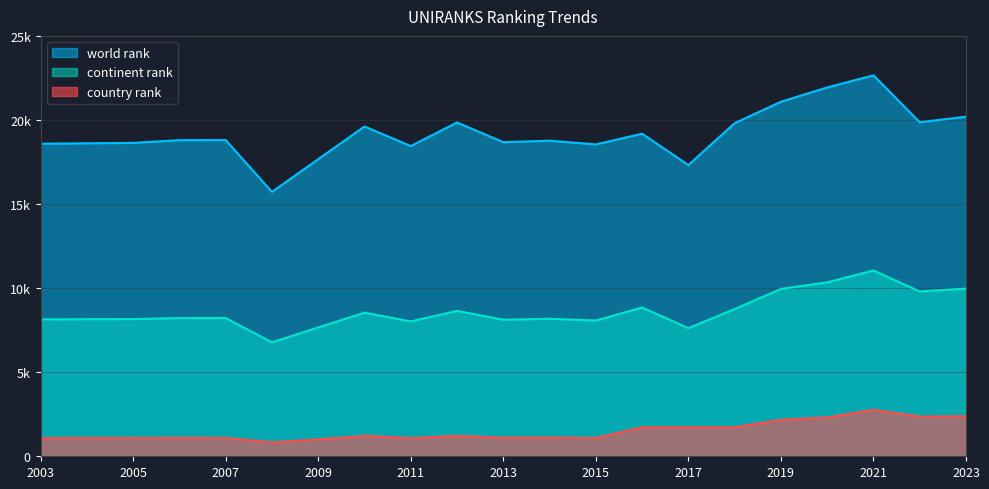

Rank the categories by country rank value from lowest to highest.

2008, 2009, 2003, 2011, 2015, 2005, 2007, 2006, 2013, 2014, 2010, 2012, 2018, 2016, 2017, 2019, 2020, 2022, 2023, 2021